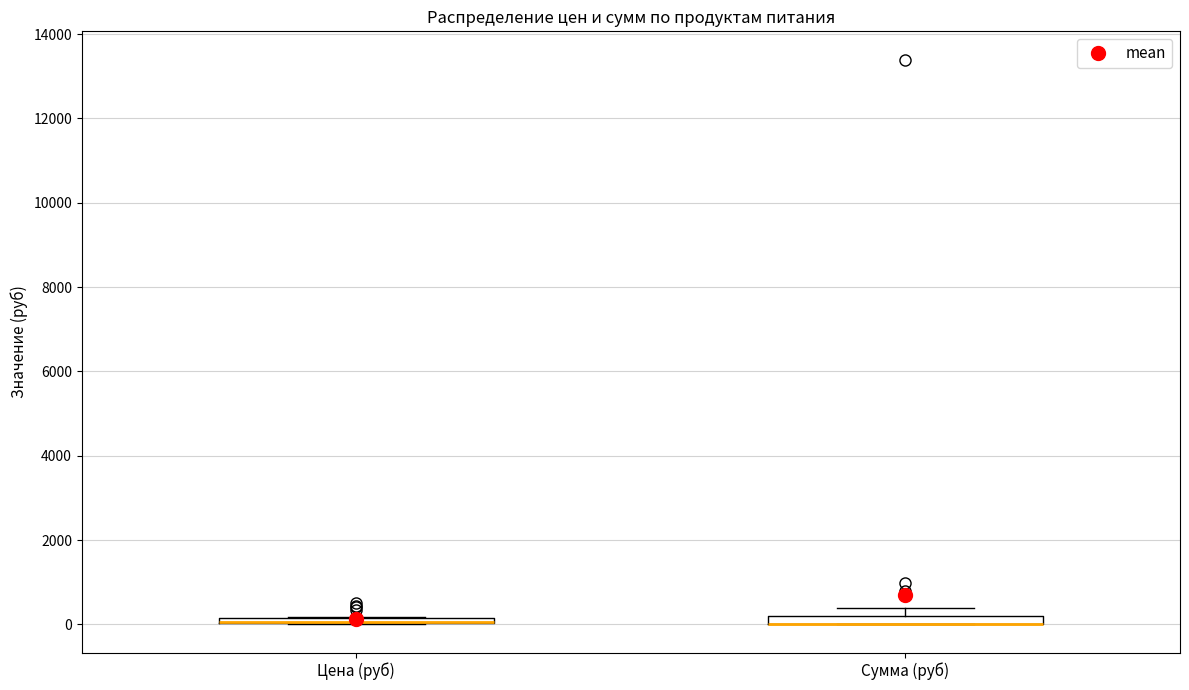

Where is the lower edge of the box for Цена (руб) on the y-axis? The values are not printed on the chart, so give them approximately, as read against the axis.

0